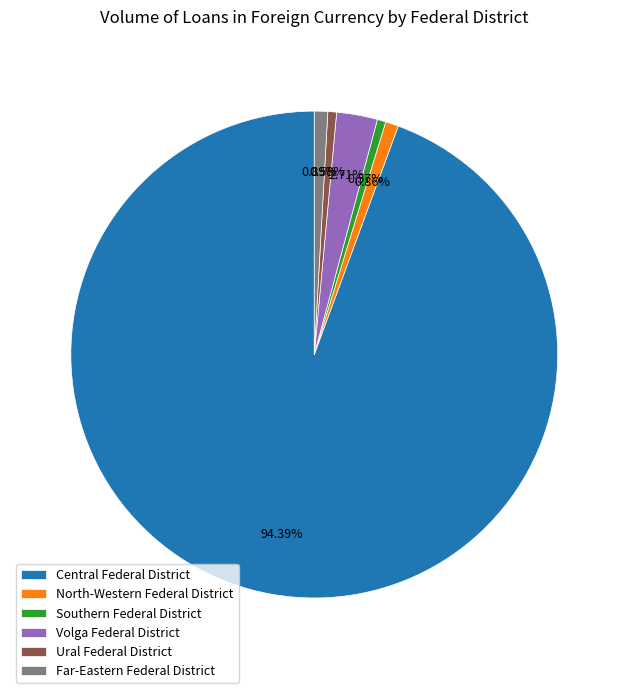

Which category has the biggest portion of the pie?

Central Federal District